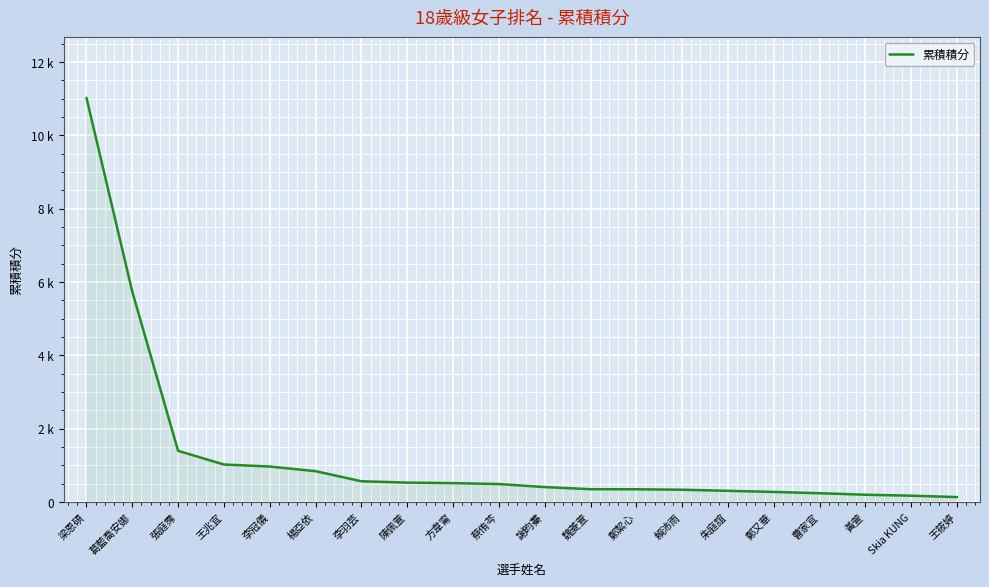

Does the chart display data point markers on the line(s)?

No